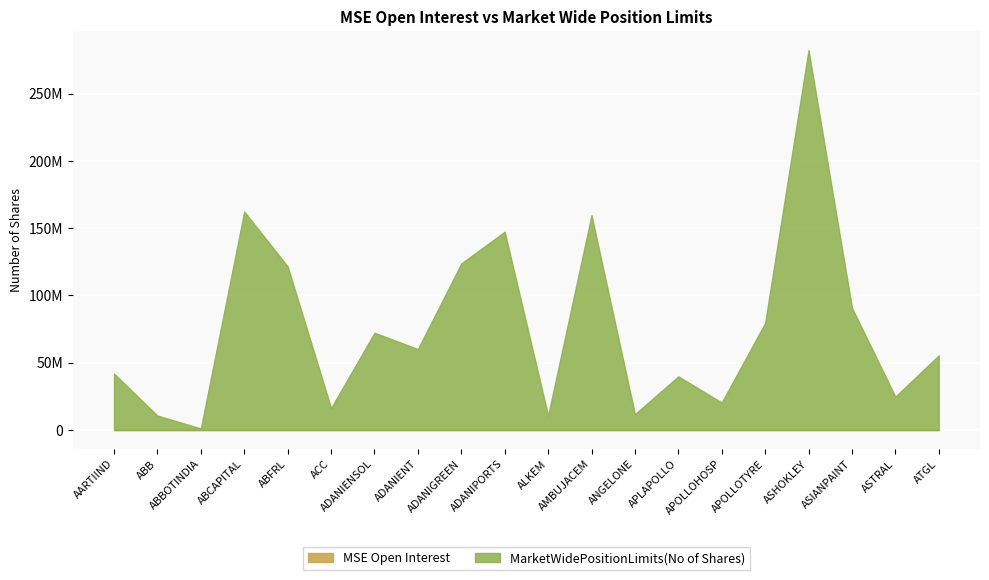

Reading left to right, list all the values displayed in this chart.

41800237	10595418	1063050	162341346	121576670	16266067	72215231	60081955	123755903	147352572	10602135	159683698	11629844	39789217	20321409	79567108	282439403	90786456	24660712	55429320